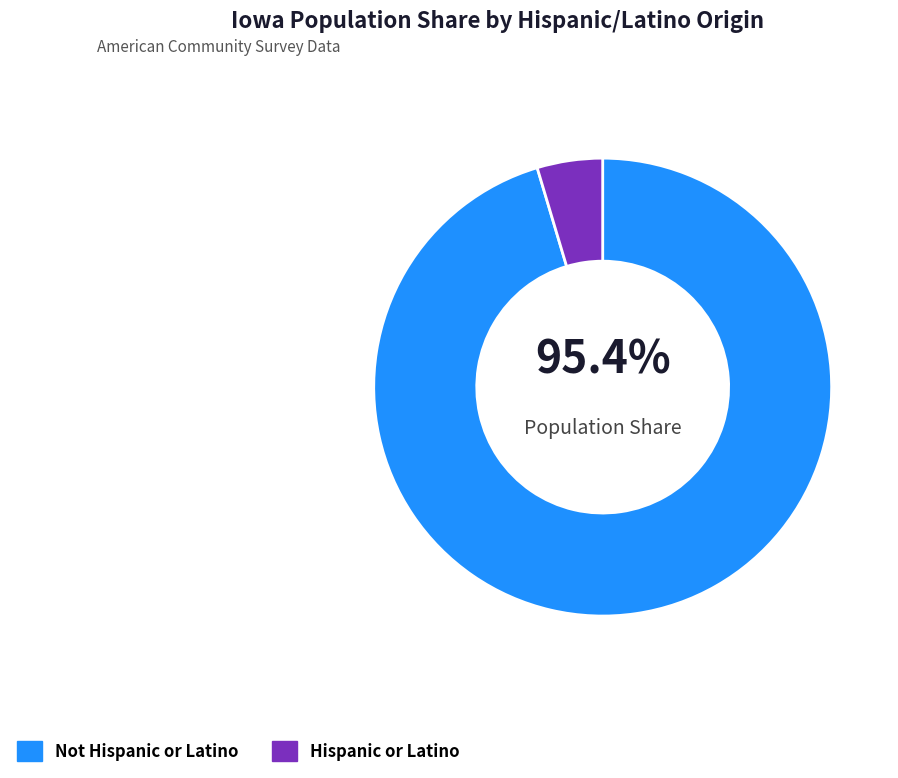

Combined, do Hispanic or Latino and Not Hispanic or Latino account for over 50%?

Yes